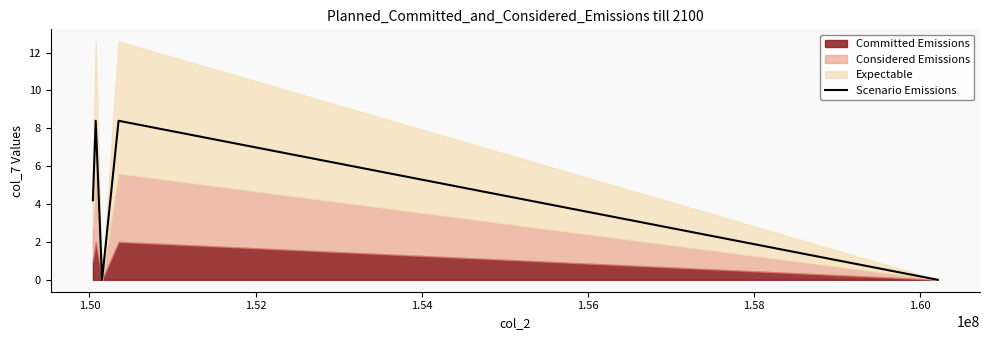

What is the sum of all values?

21.0